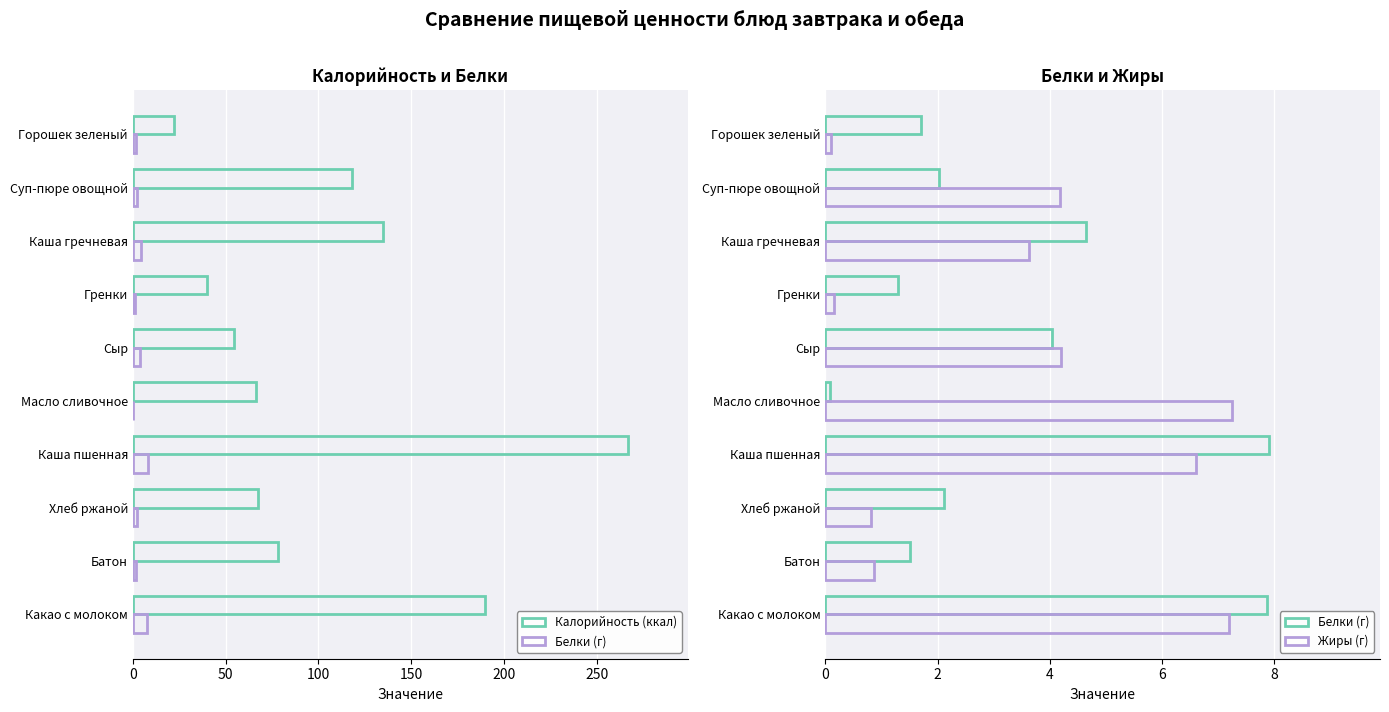

Which series has the largest range (max minus min)?

Калорийность (ккал)